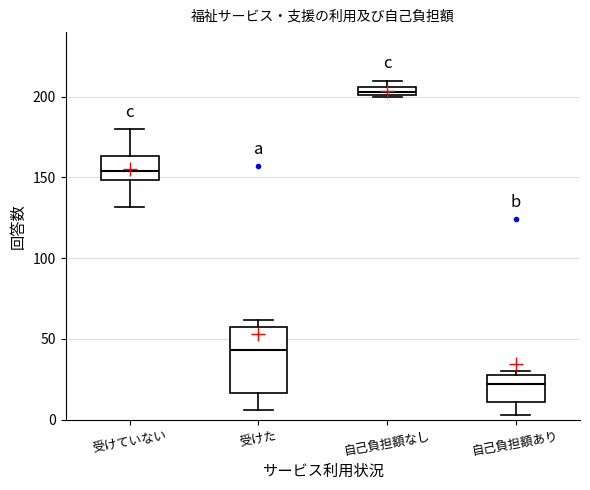

Comparing the boxes themselves (not the whiskers), which one is the tallest?

受けた